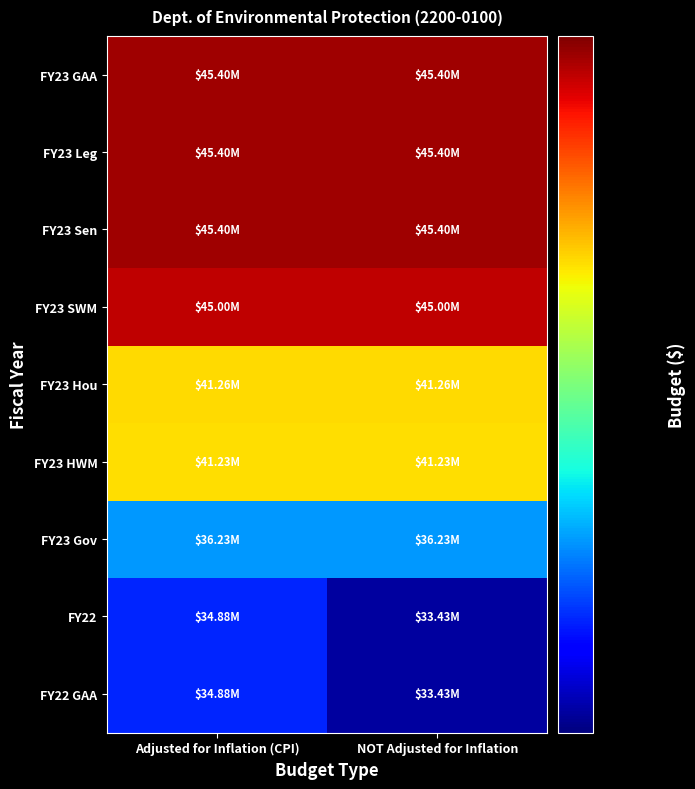

Reading right to left, list all the values displayed in this chart.

FY23 GAA: NOT Adjusted for Inflation=45400000	Adjusted for Inflation (CPI)=45400000
FY23 Leg: NOT Adjusted for Inflation=45400000	Adjusted for Inflation (CPI)=45400000
FY23 Sen: NOT Adjusted for Inflation=45400000	Adjusted for Inflation (CPI)=45400000
FY23 SWM: NOT Adjusted for Inflation=45000000	Adjusted for Inflation (CPI)=45000000
FY23 Hou: NOT Adjusted for Inflation=41260930	Adjusted for Inflation (CPI)=41260930
FY23 HWM: NOT Adjusted for Inflation=41230930	Adjusted for Inflation (CPI)=41230930
FY23 Gov: NOT Adjusted for Inflation=36230930	Adjusted for Inflation (CPI)=36230930
FY22: NOT Adjusted for Inflation=33434358	Adjusted for Inflation (CPI)=34880801
FY22 GAA: NOT Adjusted for Inflation=33434358	Adjusted for Inflation (CPI)=34880801